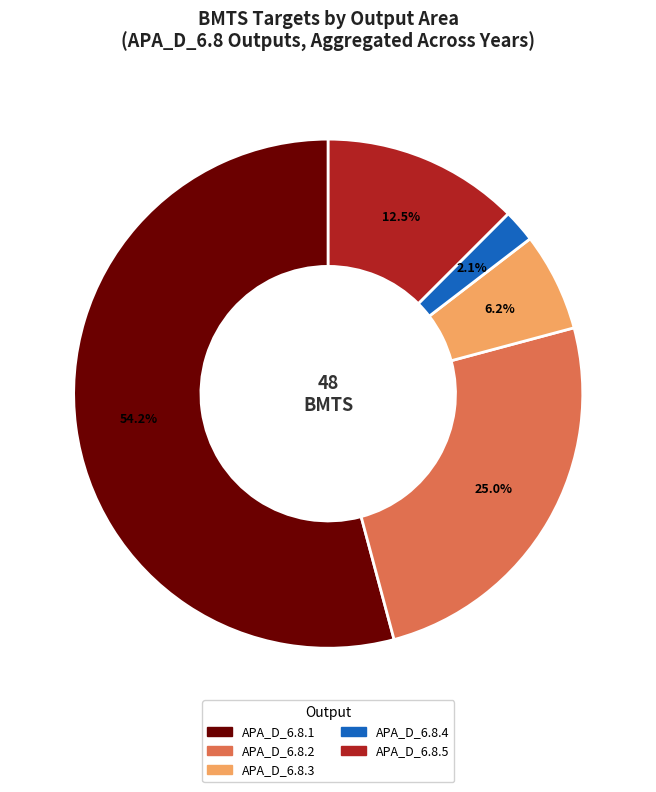

To the nearest percent, what is the average slice percentage?

20%